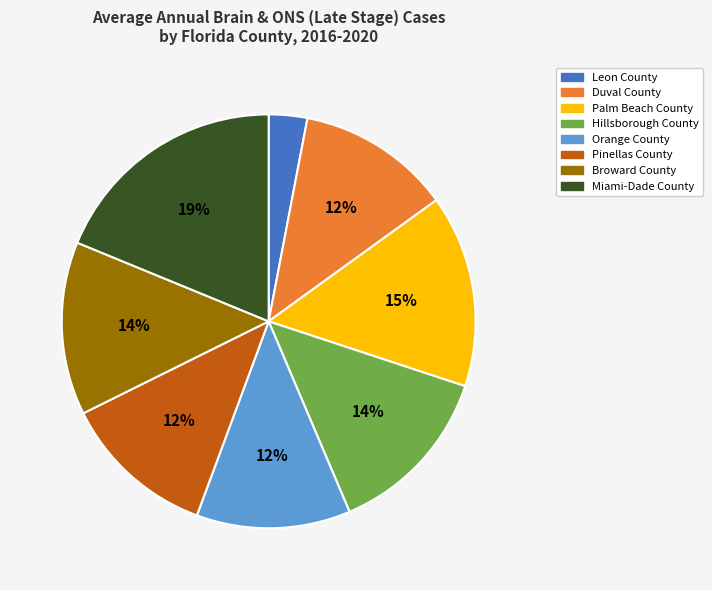

What percentage is the Leon County slice, to the nearest percent?

3%